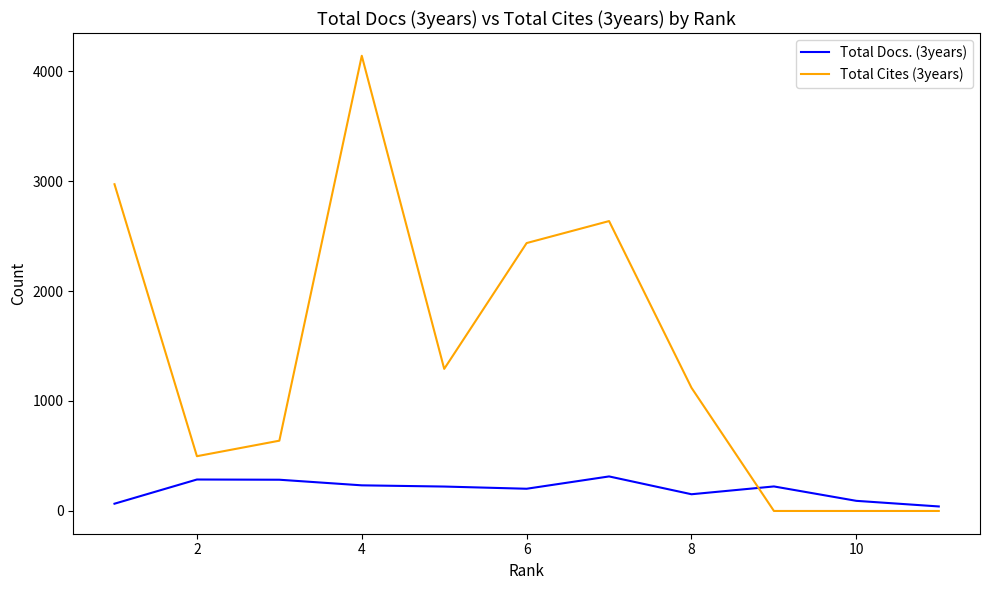

Rank the series by their average value, from lowest to highest.

Total Docs. (3years), Total Cites (3years)